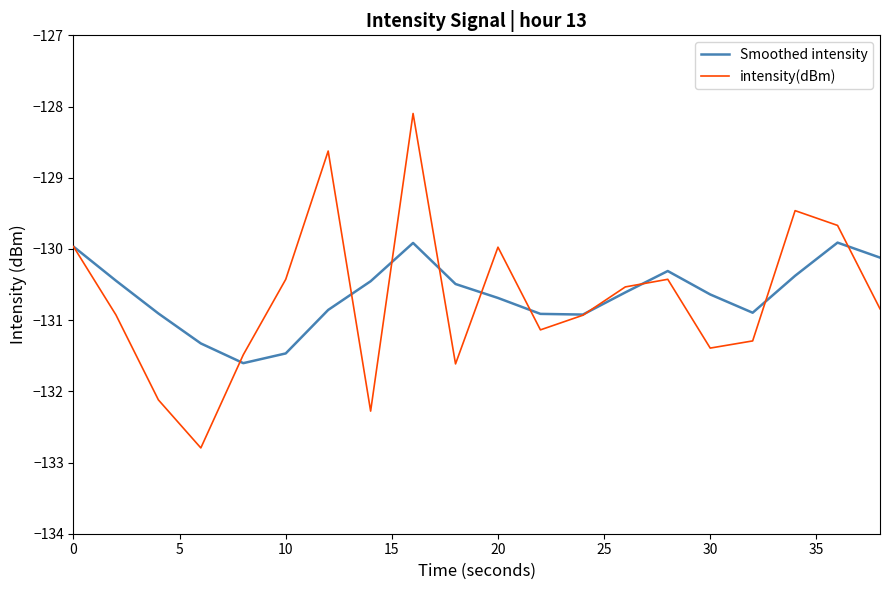

Rank the series by their maximum value, from highest to lowest.

intensity(dBm), Smoothed intensity